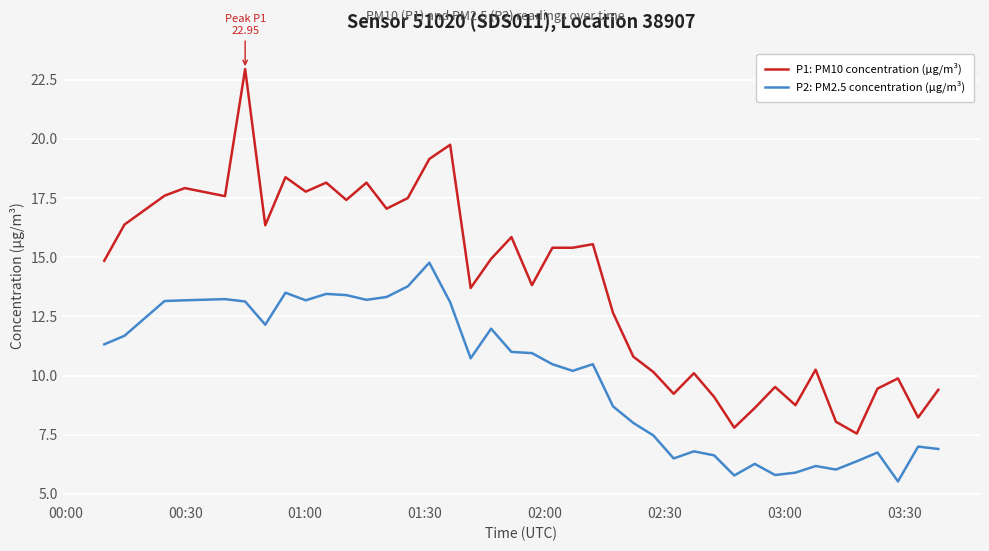

How many distinct data groups are displayed?

2